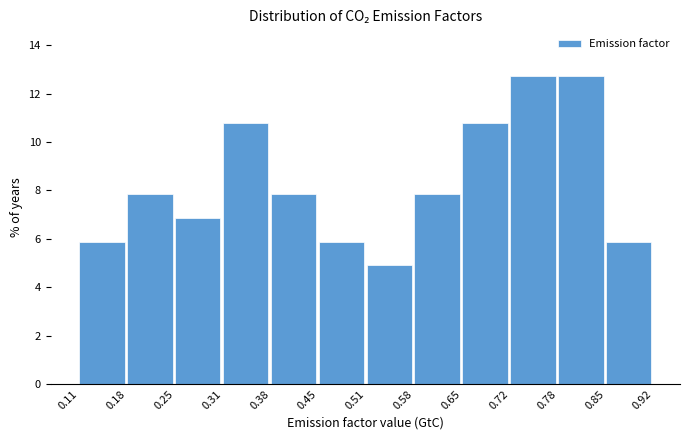

What is the height of the bar covering 0.25 to 0.31 on the x-axis? The values are not printed on the chart, so give them approximately, as read against the axis.

6.8